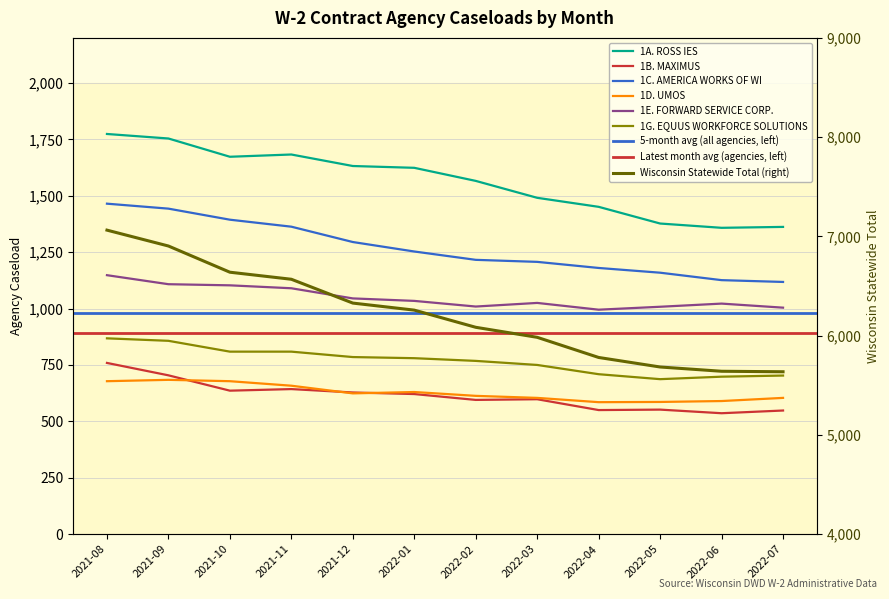

At which category is the sum across all series the highest?

2021-08